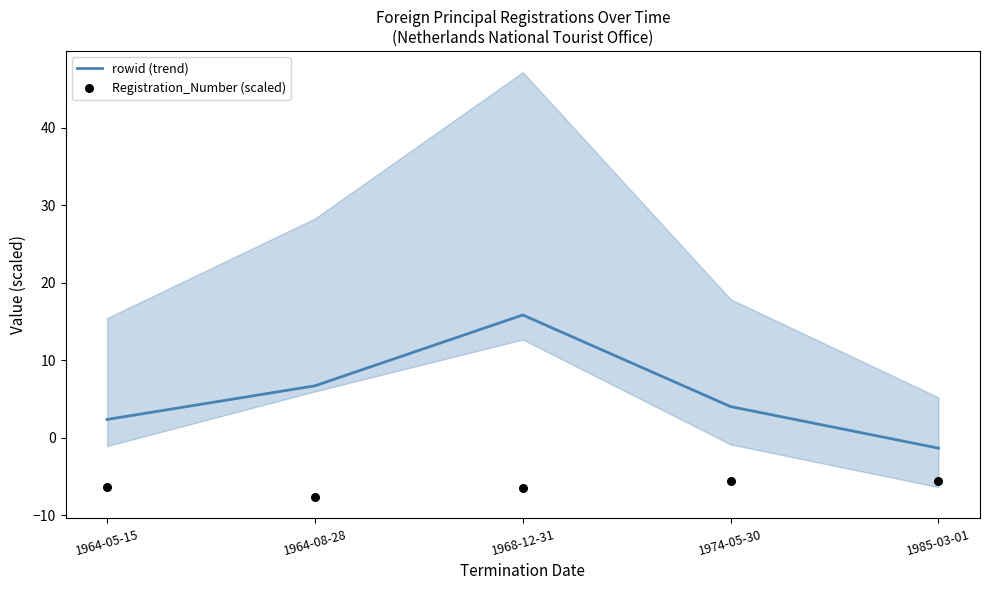

Which series has the largest total across all categories?

rowid (trend)